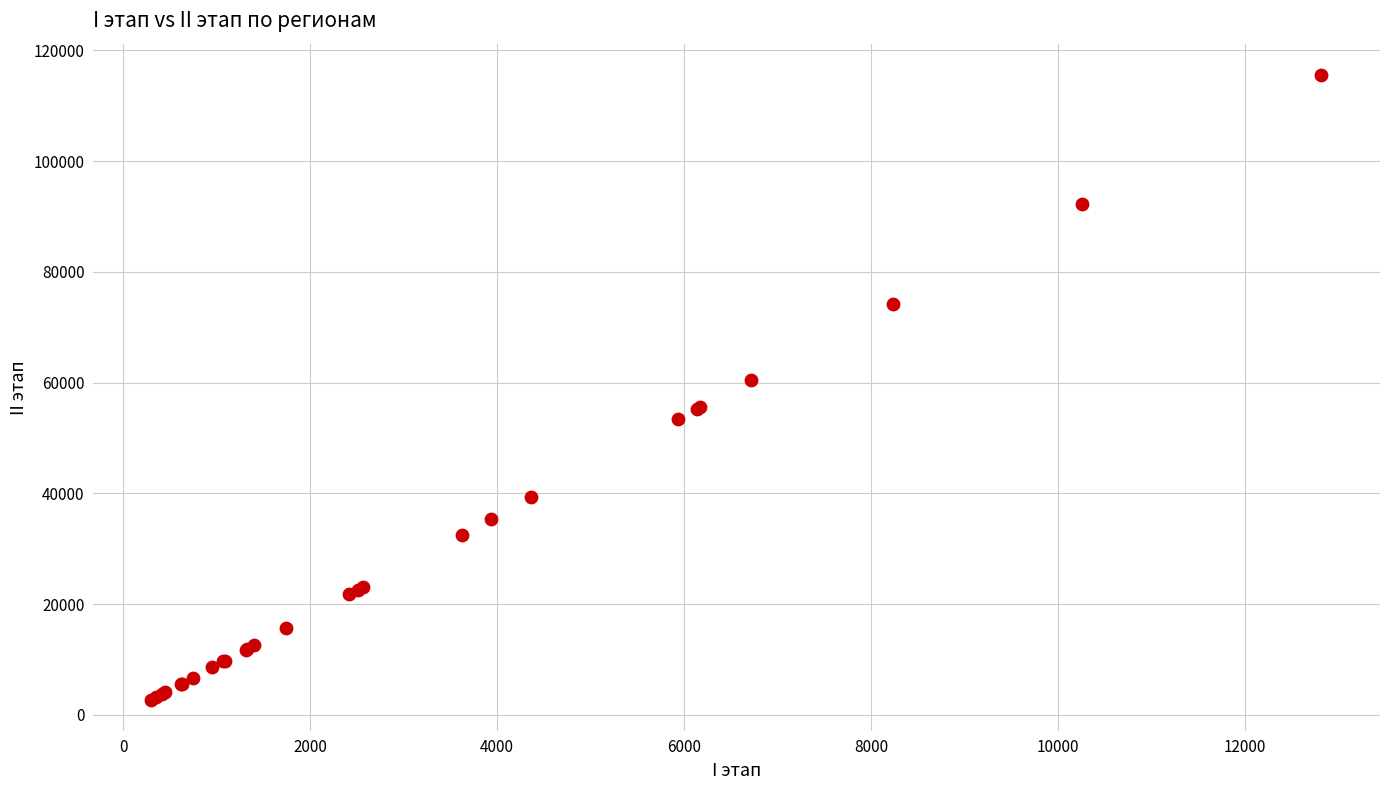

What Y value in the scatter plot is closest to 59132?

60475